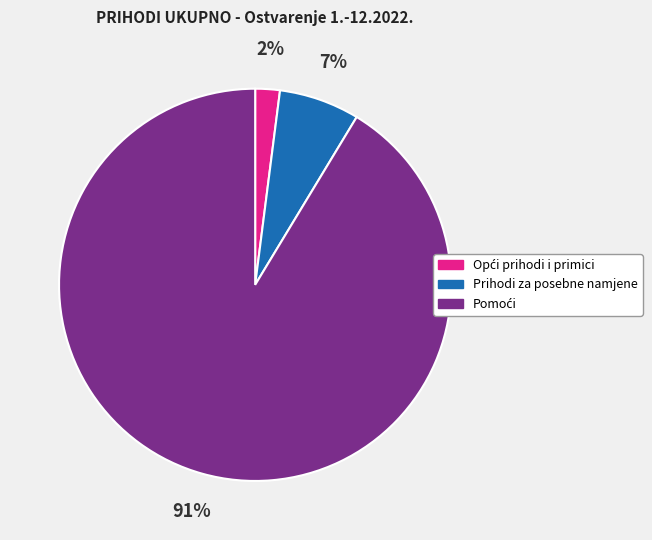

How many segments does this pie chart have?

3